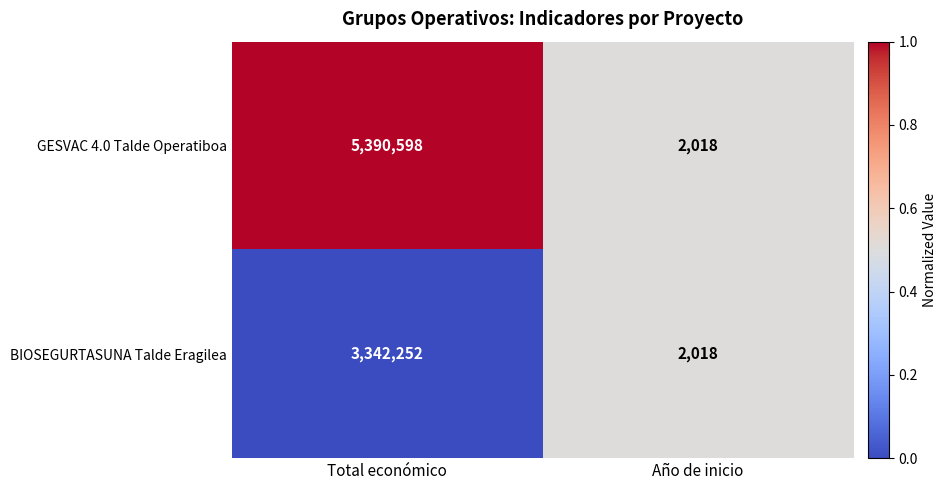

What is the difference between the maximum and minimum values in the GESVAC 4.0 Talde Operatiboa series?

5388580